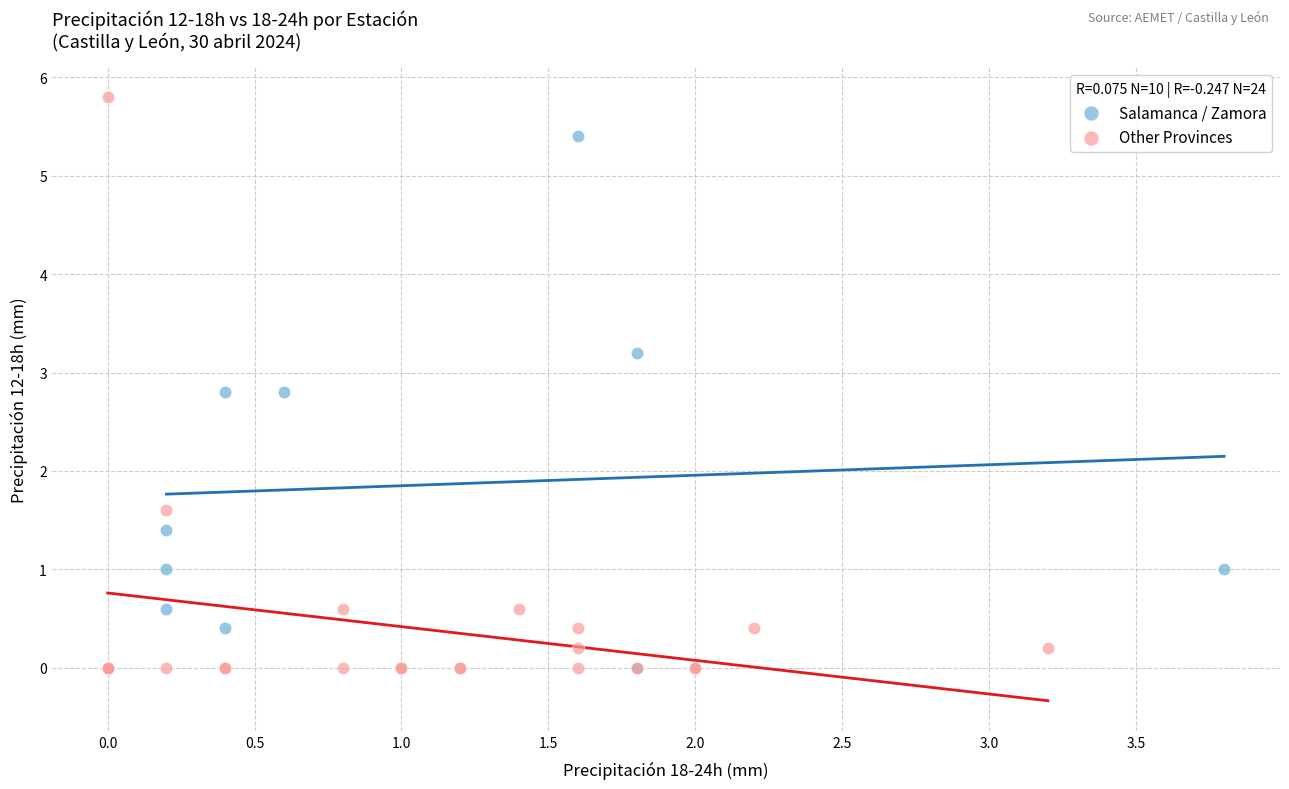

Which series contains the highest Y value?

Other Provinces